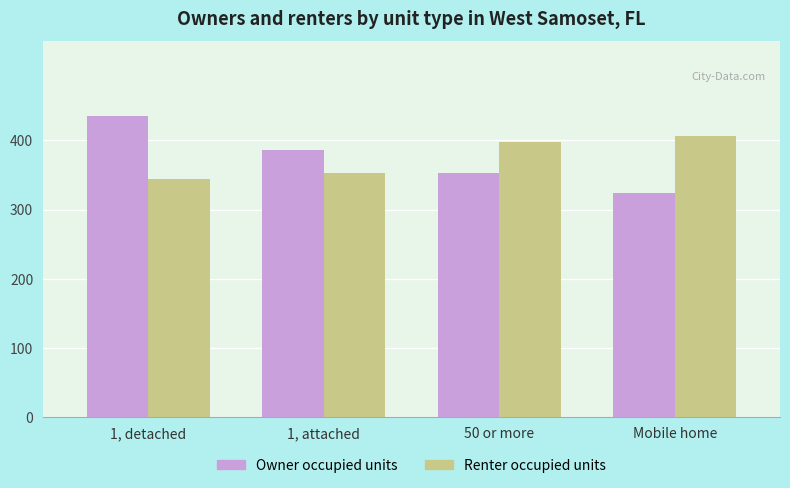

What is the difference between the maximum and minimum values in the Renter occupied units series?

61.6